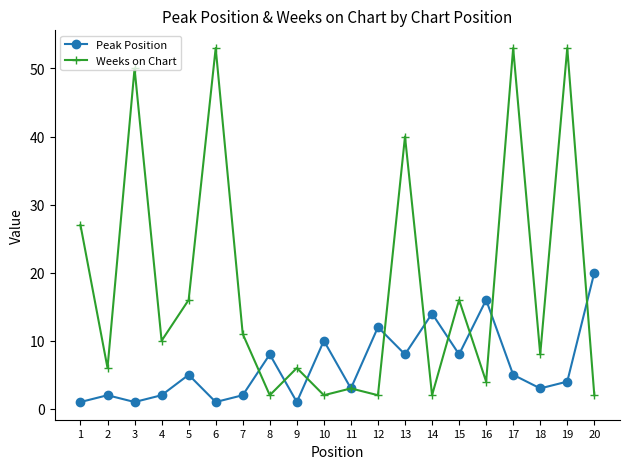

True or false: Weeks on Chart has more than 1 interior local peaks.

True